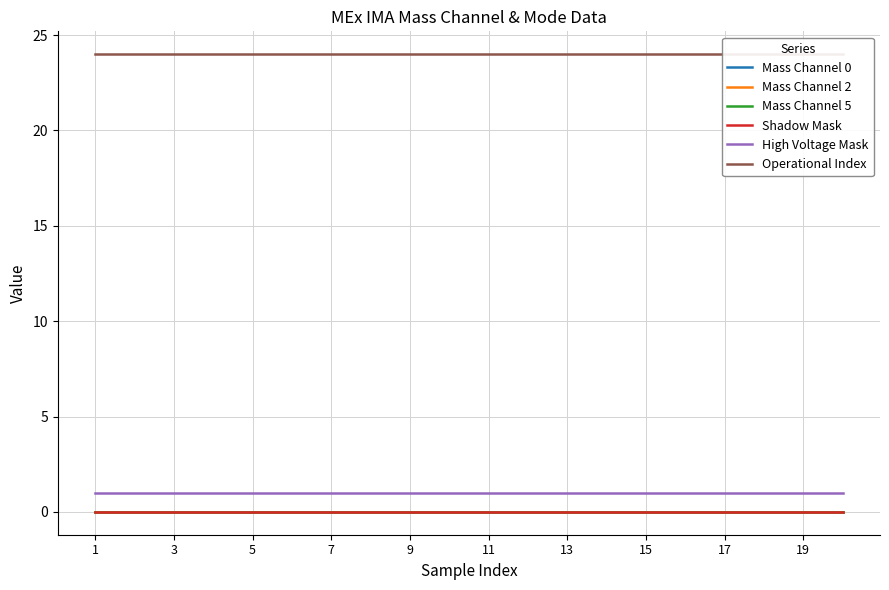

True or false: Mass Channel 2 and Operational Index cross at least once.

False